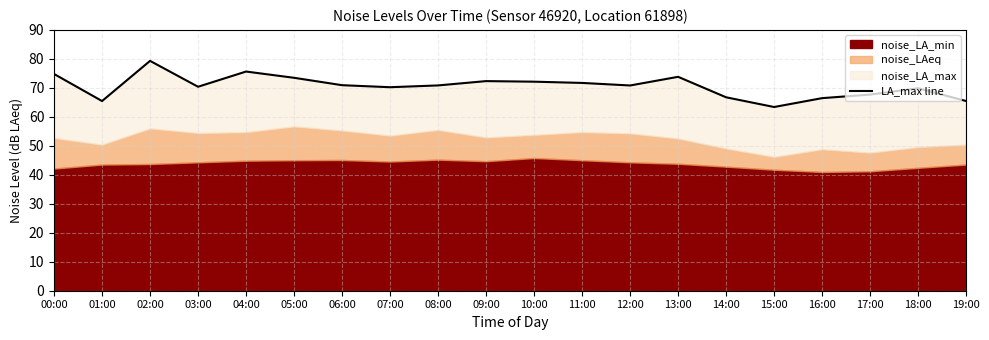

How many points are lower than both their immediate neighbors (excluding endpoints)?

5